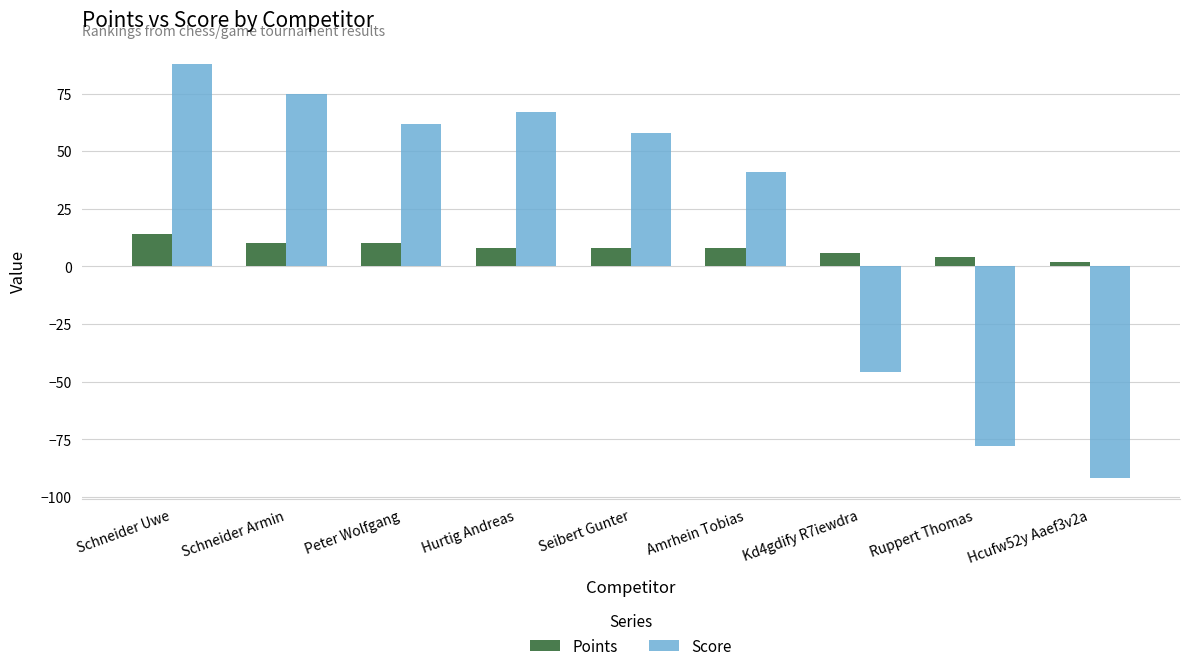

What is the label of the 8th bar from the left?

Ruppert Thomas